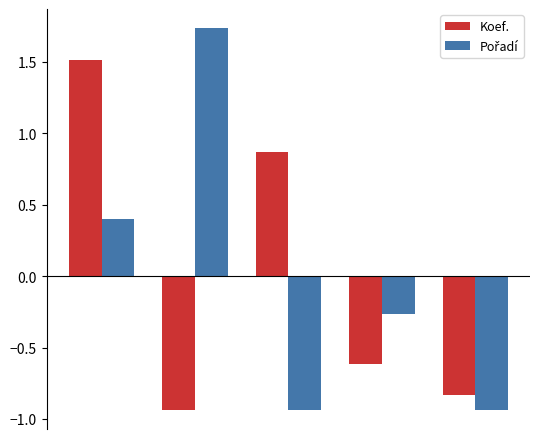

What is the difference between the maximum and minimum values in the Koef. series?

2.4